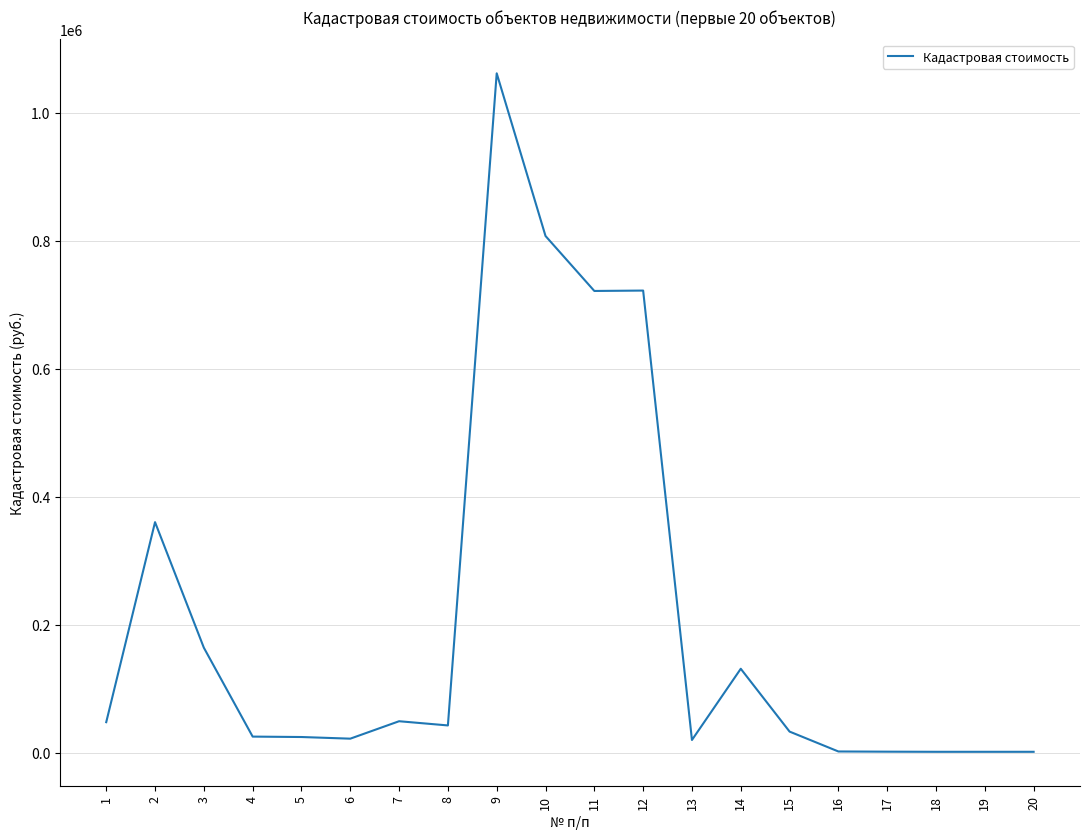

At which label is the value closest to 531422?

2